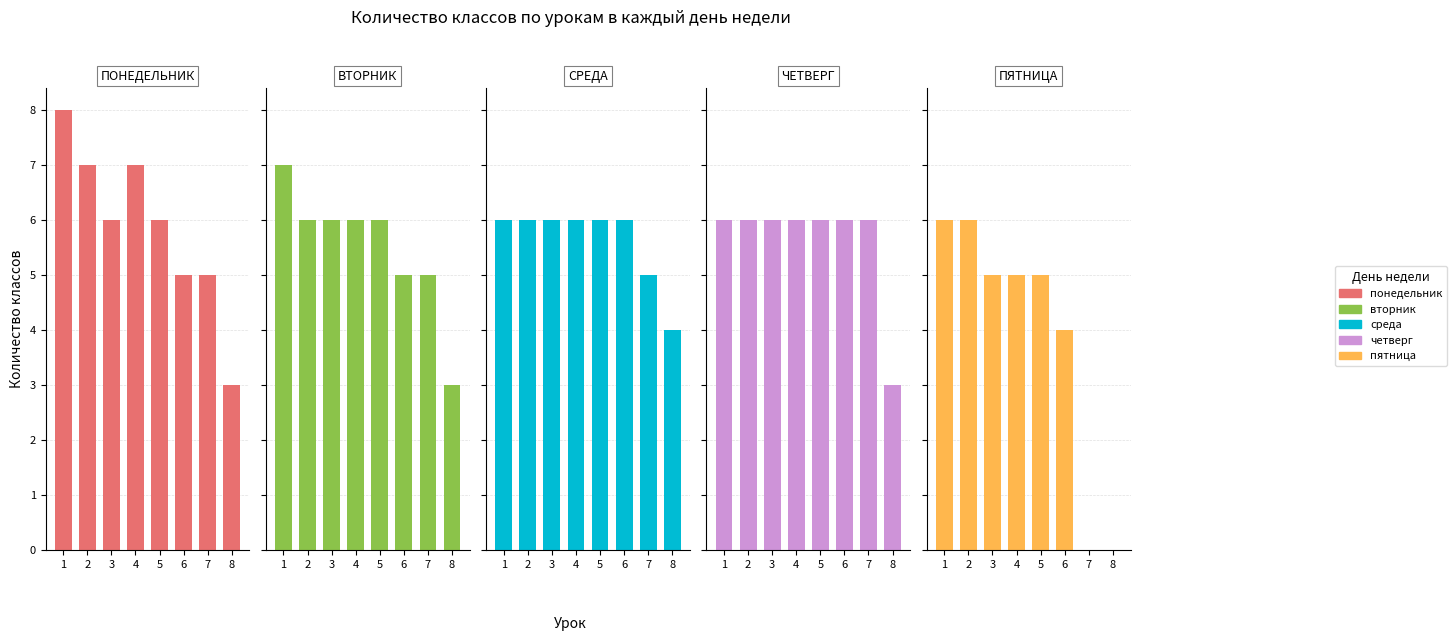

The value of четверг at 6 is 2. True or false?

False